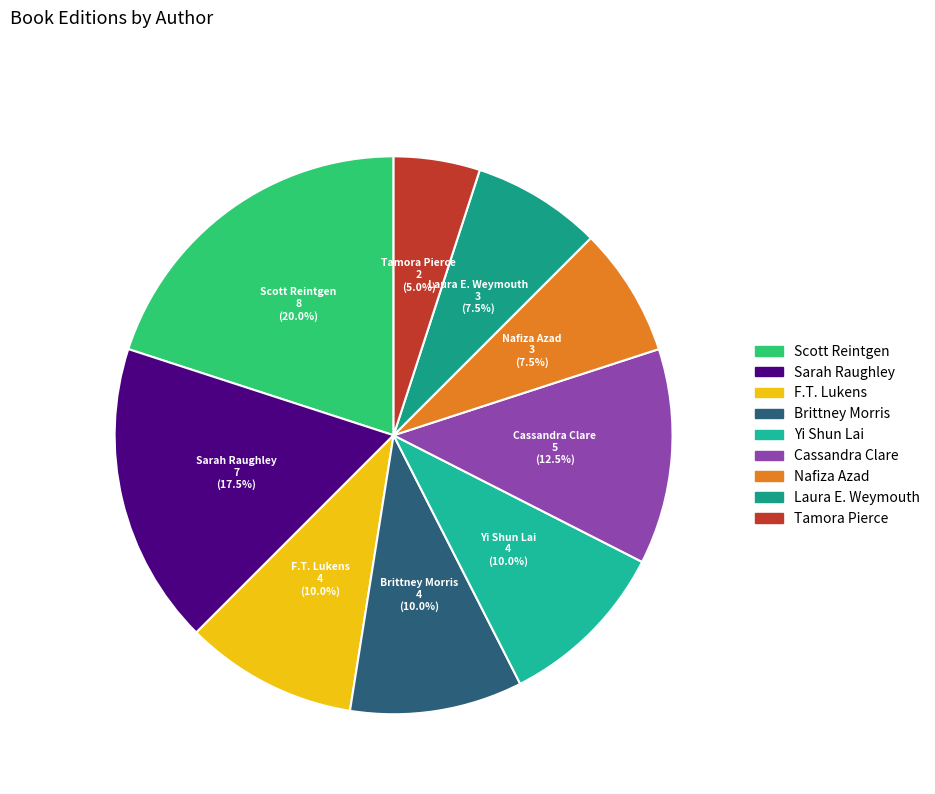

Is there a majority slice in this chart?

No